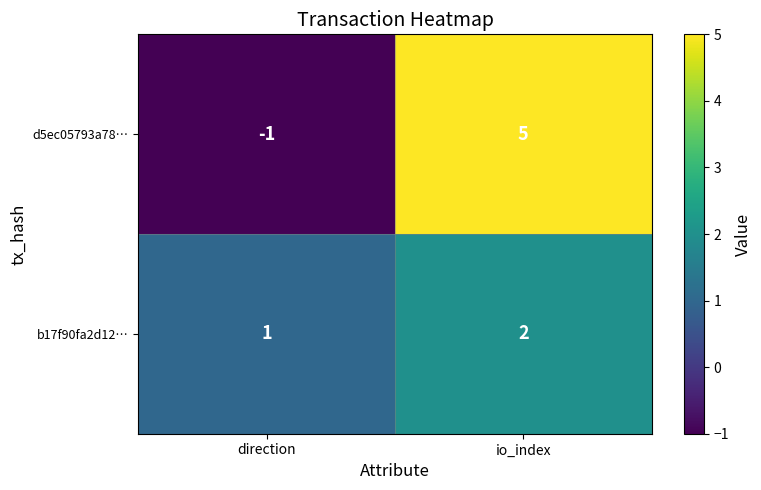

Reading left to right, list all the values displayed in this chart.

d5ec05793a78…: direction=-1	io_index=5
b17f90fa2d12…: direction=1	io_index=2